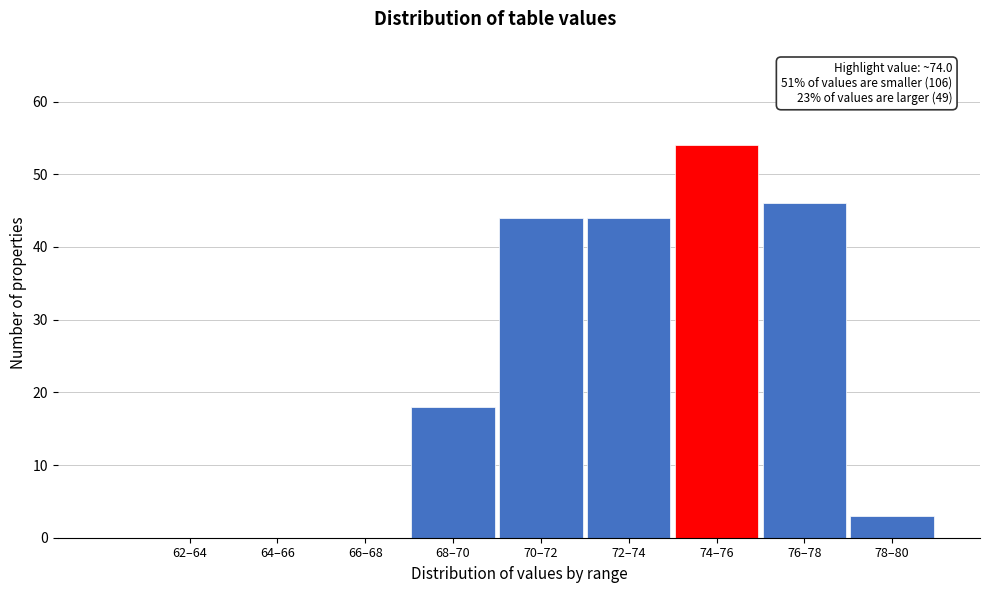

Reading left to right, what are all the values shown in this chart?

62–64=0	64–66=0	66–68=0	68–70=18	70–72=44	72–74=44	74–76=54	76–78=46	78–80=3